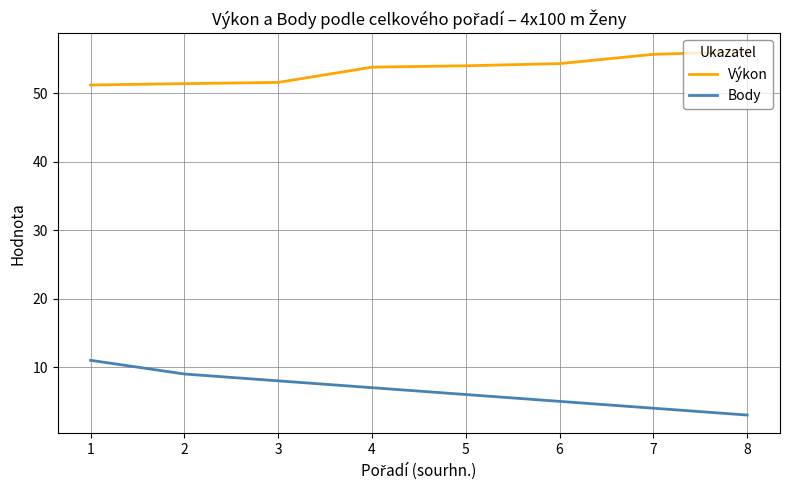

What are all the series names shown in the legend?

Výkon, Body